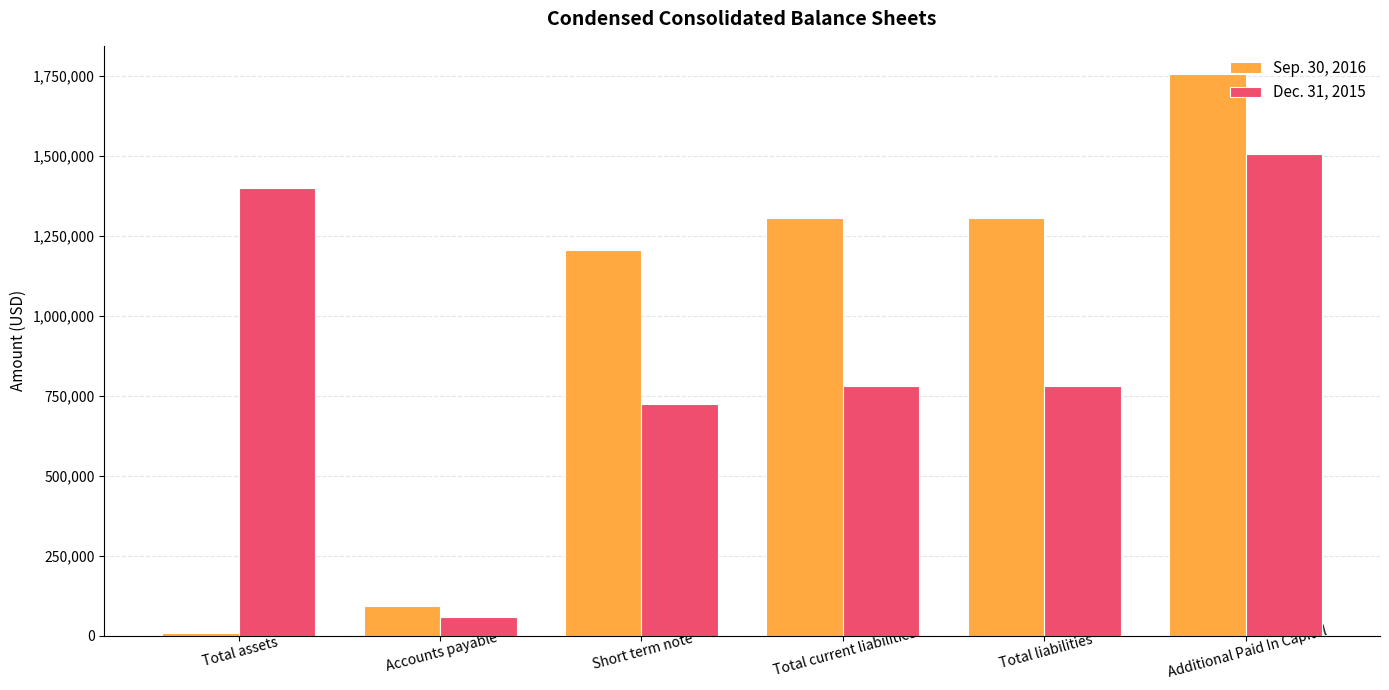

What is the approximate value of Dec. 31, 2015 at Short term note, to the nearest 100?

724200